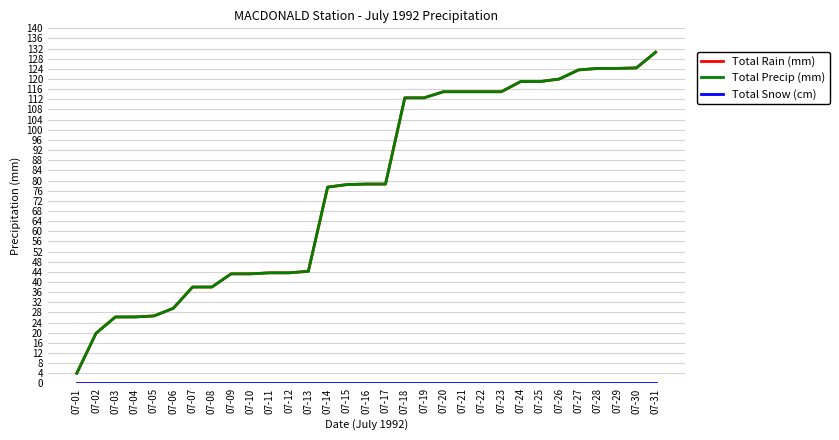

Does the chart display data point markers on the line(s)?

No